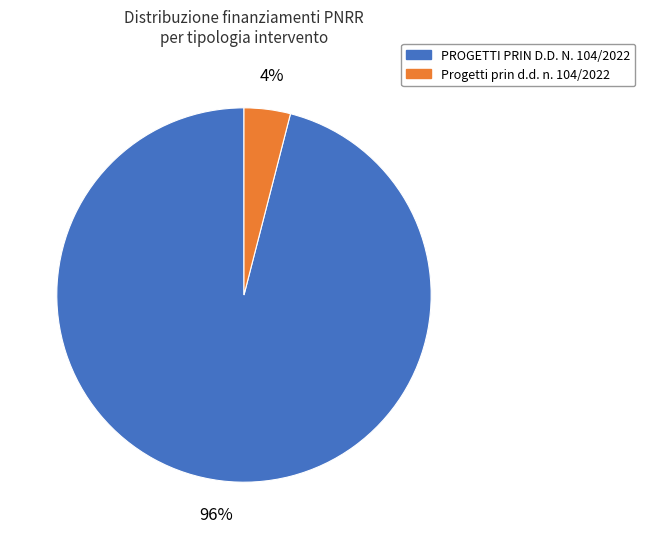

Which has a higher value, Progetti prin d.d. n. 104/2022 or PROGETTI PRIN D.D. N. 104/2022?

PROGETTI PRIN D.D. N. 104/2022